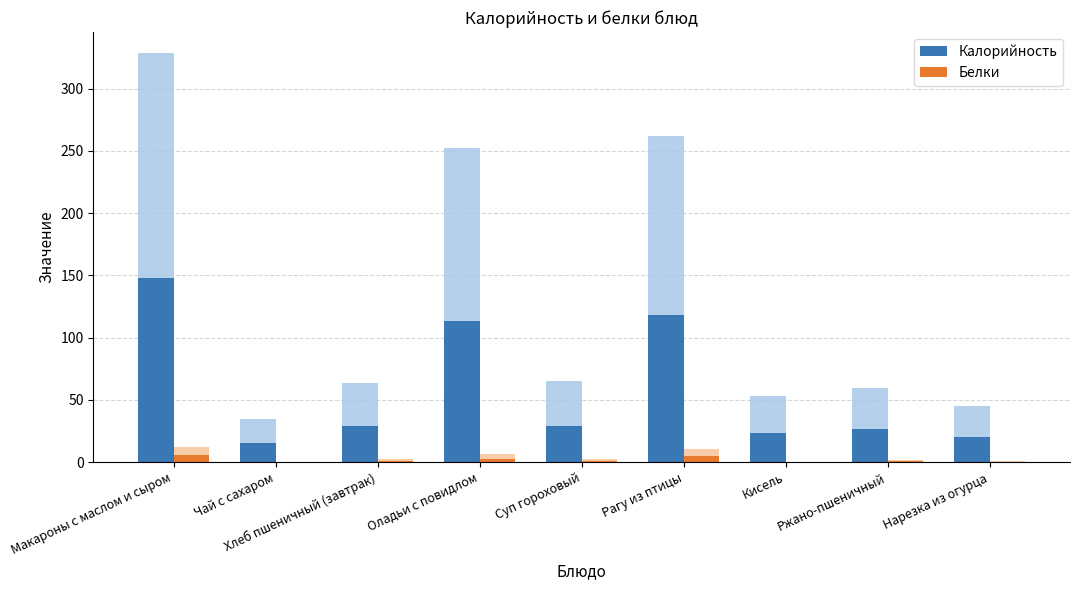

Which series has the largest range (max minus min)?

Калорийность